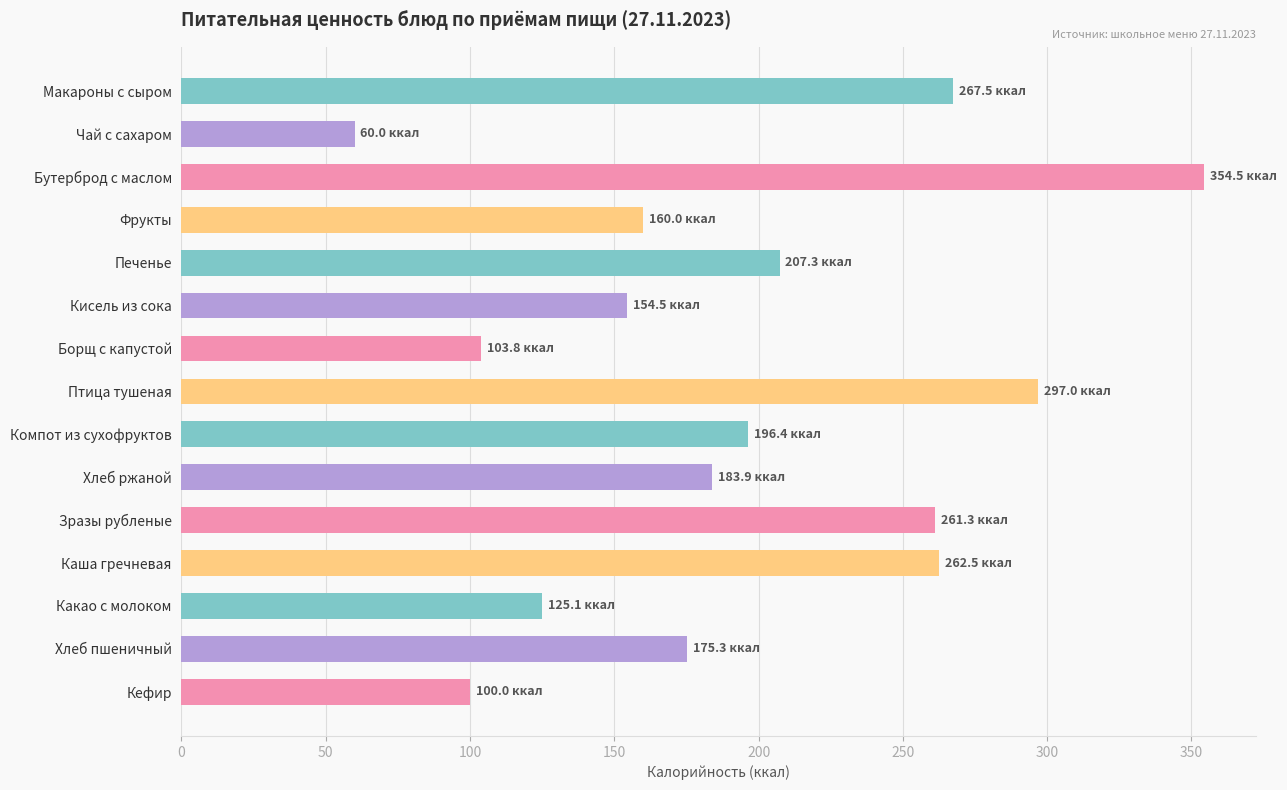

Are the bars grouped side by side (vs. stacked)?

No